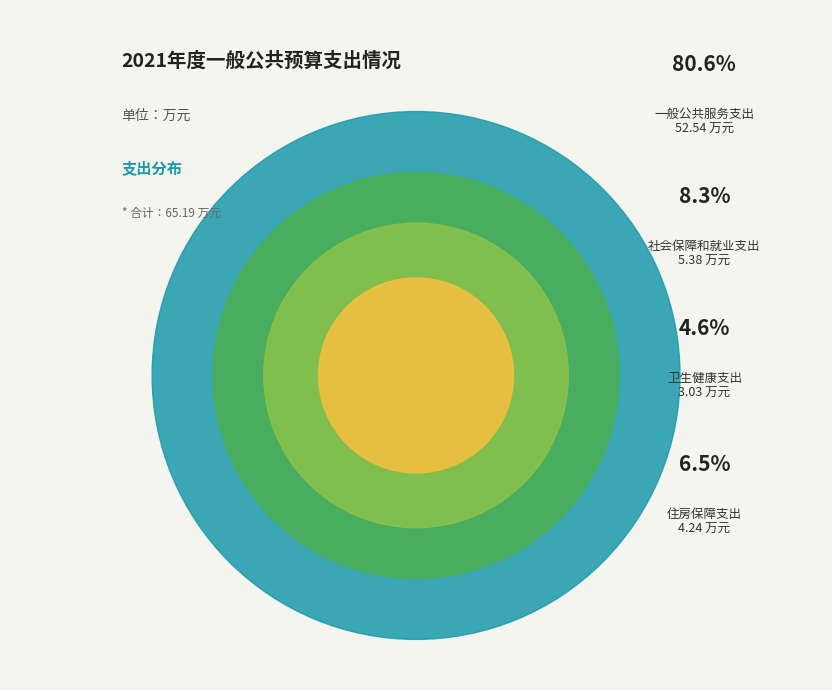

Does 一般公共服务支出 account for over 50% of the chart?

Yes